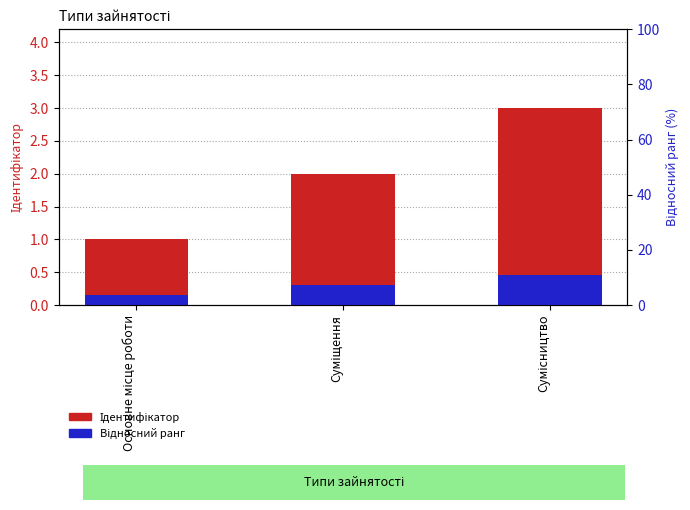

What is the approximate value of Ідентифікатор at Основне місце роботи?

1.0